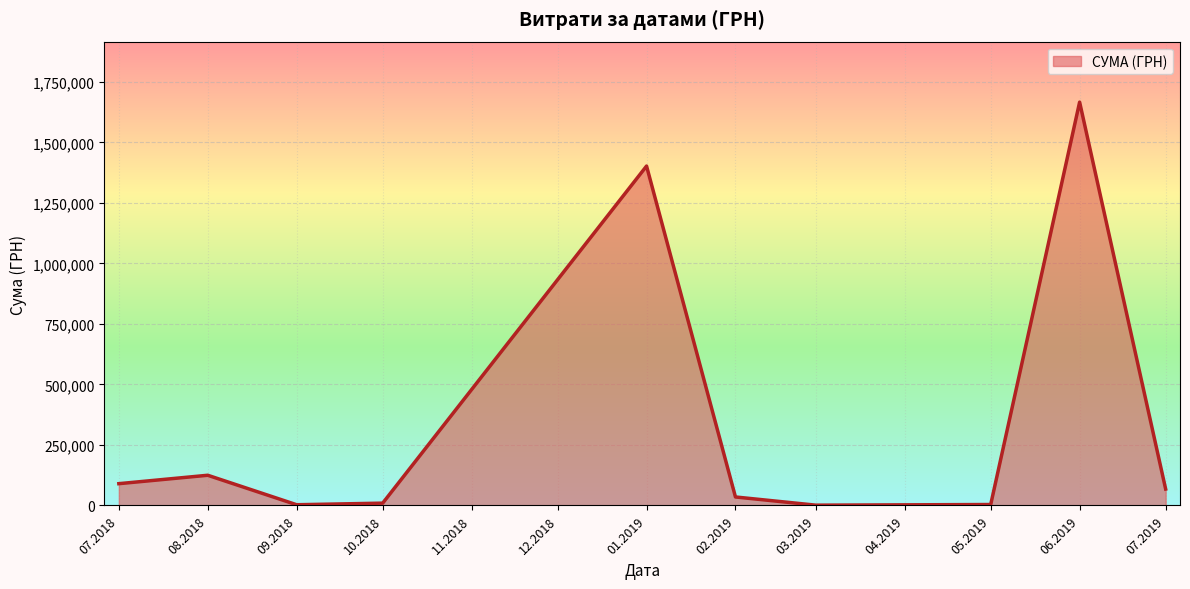

Is it true that the value at 08.2018 is 124718.7?

True